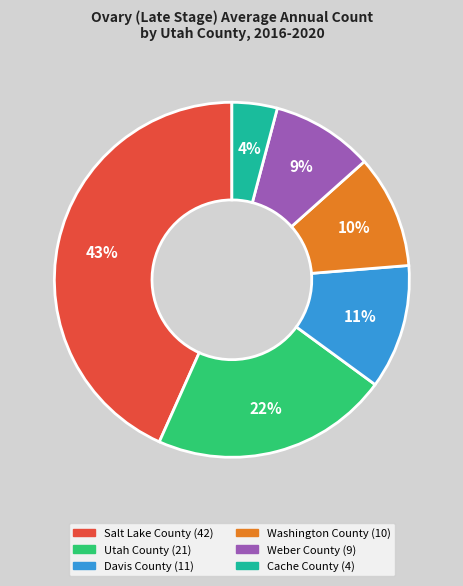

To the nearest percent, what percentage of the pie is Cache County?

4%